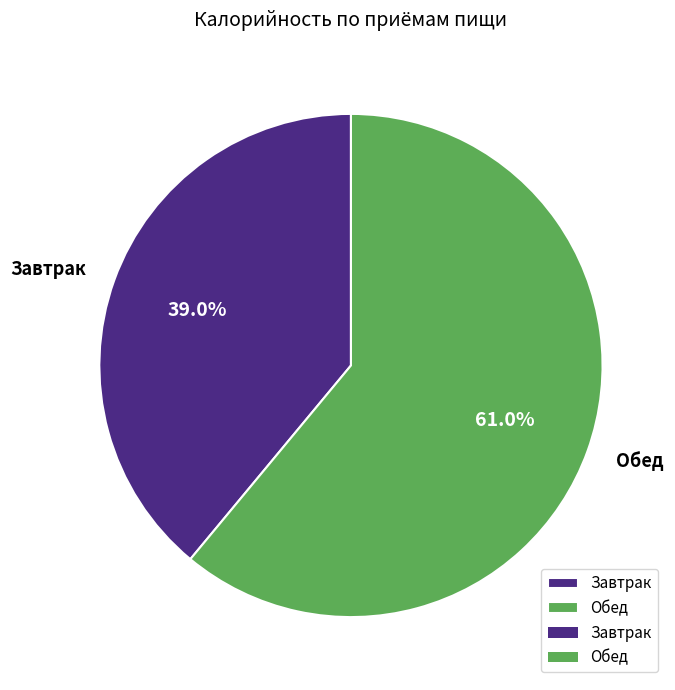

To the nearest percent, what is the average slice percentage?

50%